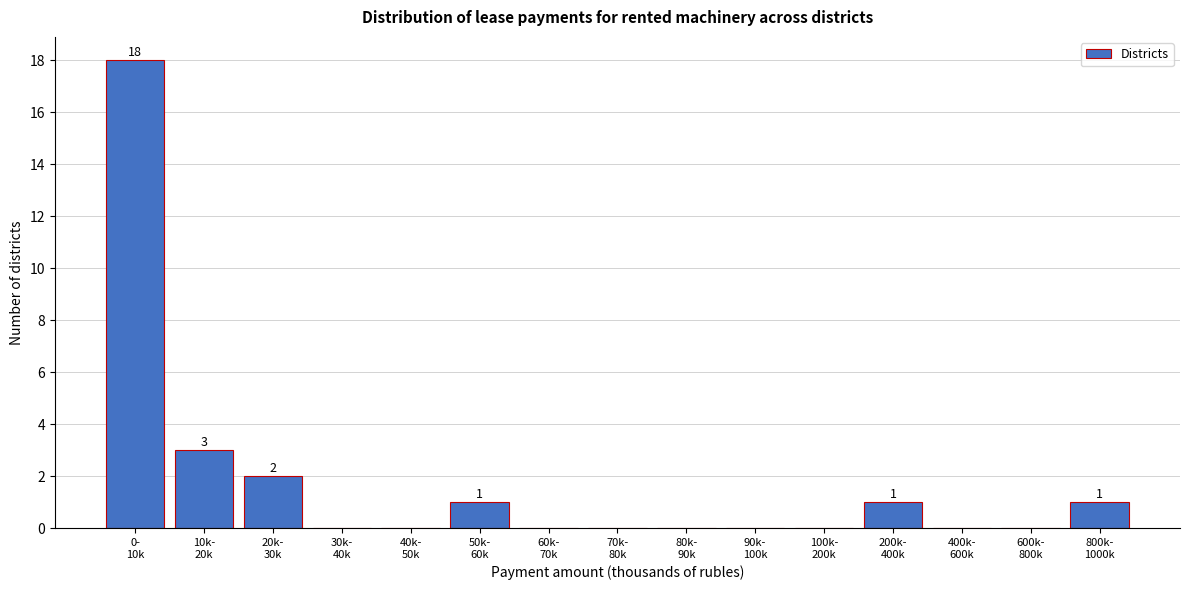

What is the greatest value displayed?

18